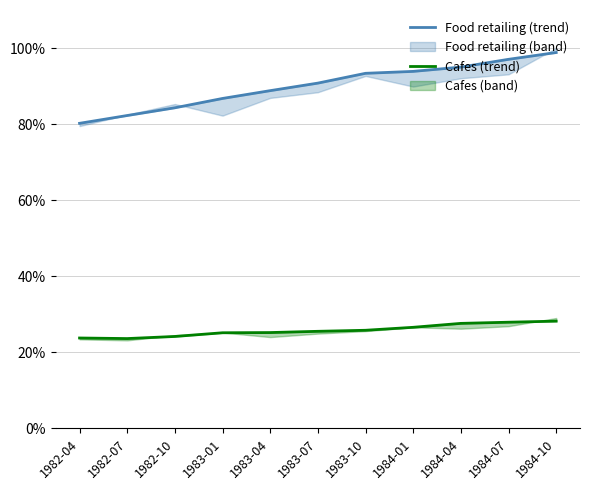

True or false: Food retailing (trend) and Cafes (trend) intersect in this chart.

False